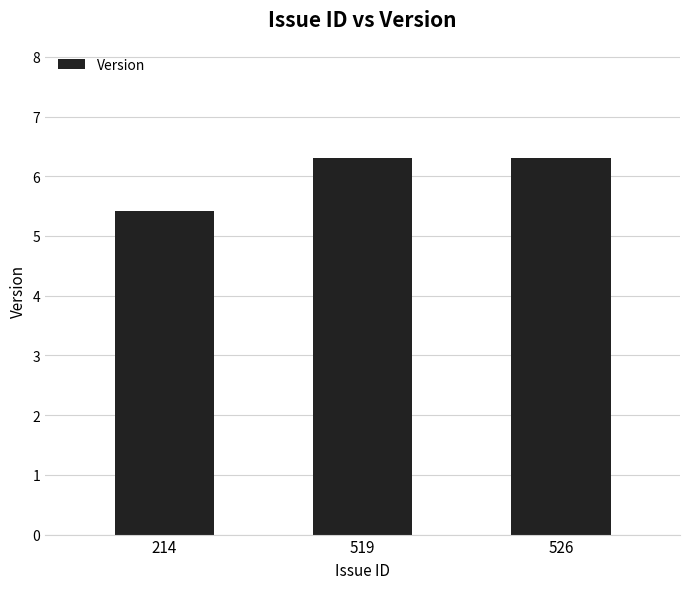

Is it true that the value at 214 is 5.4?

True